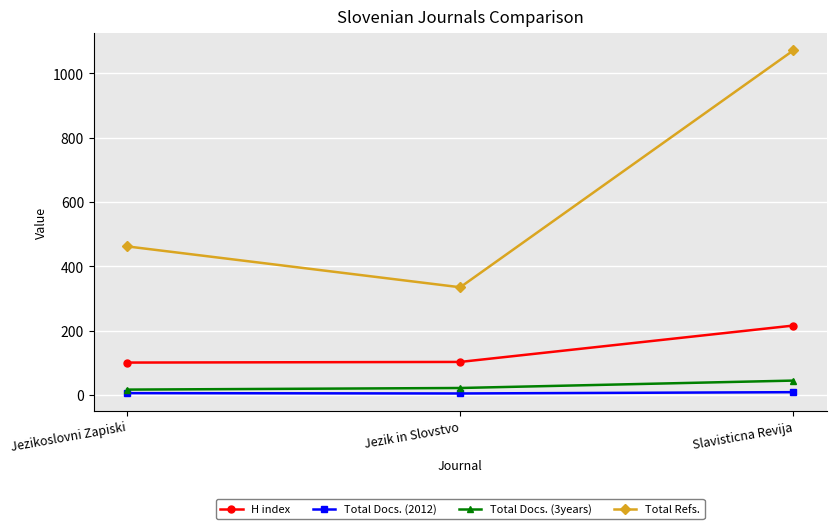

What is the sum of the H index values at Slavisticna Revija and Jezik in Slovstvo?

319